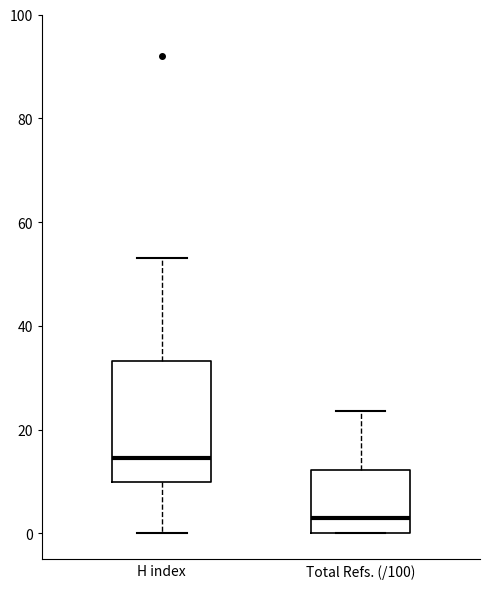

Reading left to right, transcribe this box plot: for each box, give where its median line is, the range the box spans, and where its two whiskers end, as read against the y-axis. The values are not printed on the chart, so give them approximately, as read against the axis.

H index: median 14, box 10 to 34, whiskers 0 to 54
Total Refs. (/100): median 2, box 0 to 12, whiskers 0 to 24